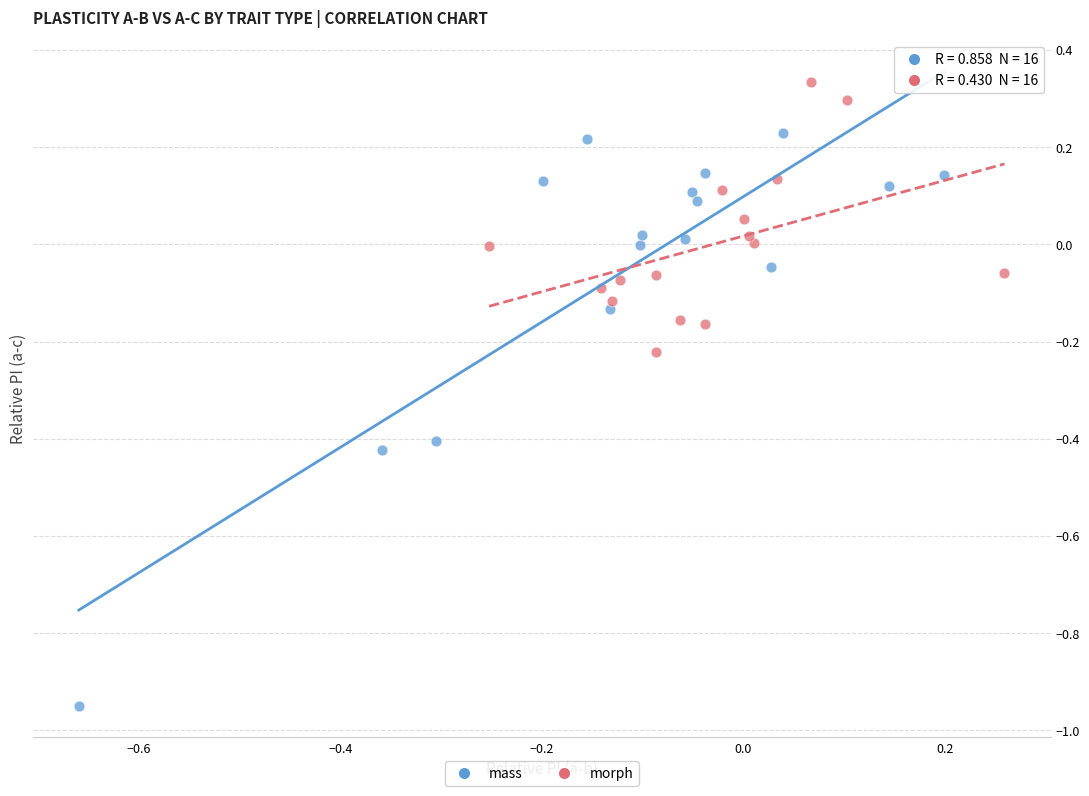

Which series reaches the maximum Y coordinate?

morph